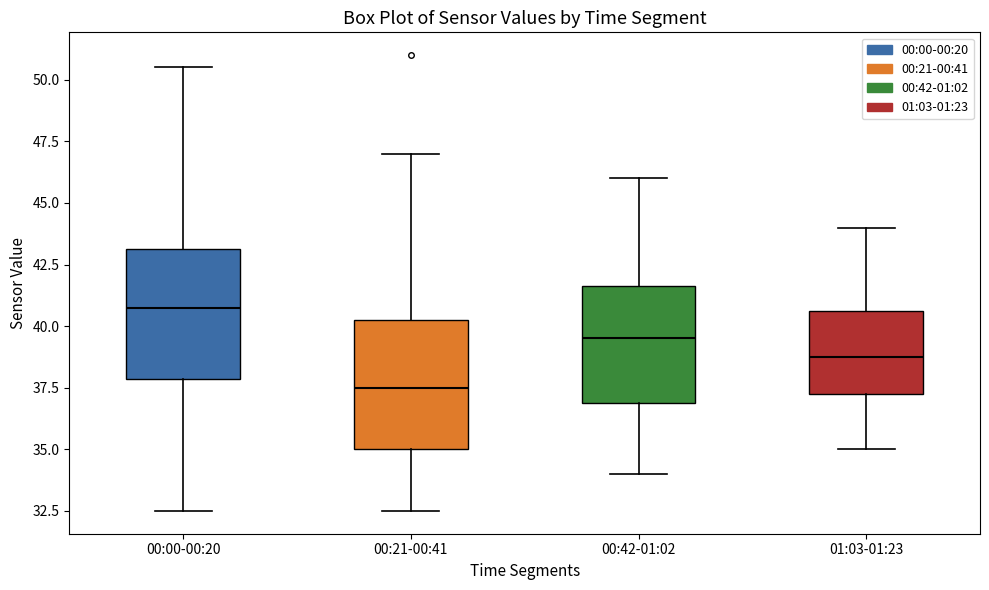

Where does the lower whisker of the box for 00:21-00:41 end on the y-axis? The values are not printed on the chart, so give them approximately, as read against the axis.

32.5